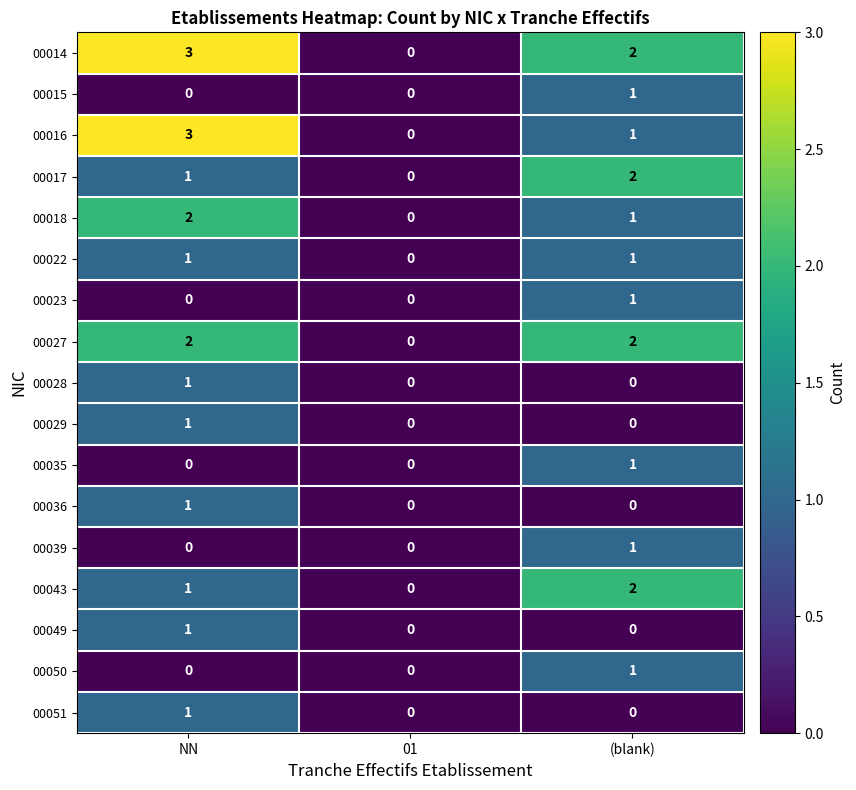

What is the sum of all 00016 values?

4